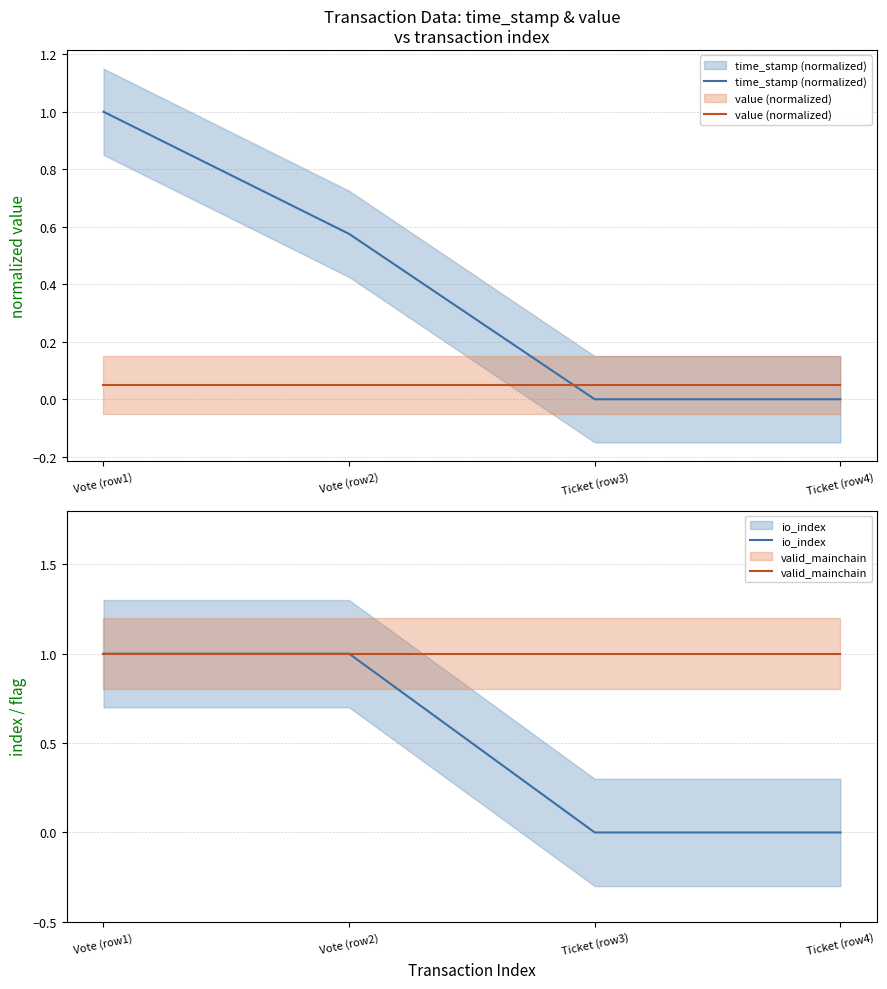

What value does the value (normalized) series have at Vote (row2)?

0.1